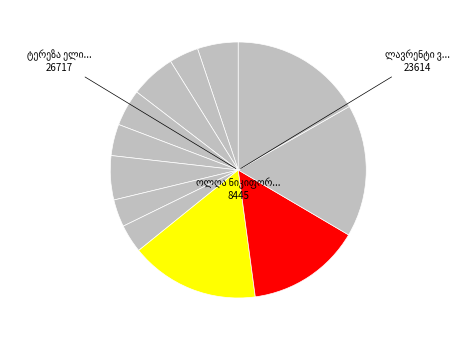

Is there any slice that represents more than half of the pie?

No